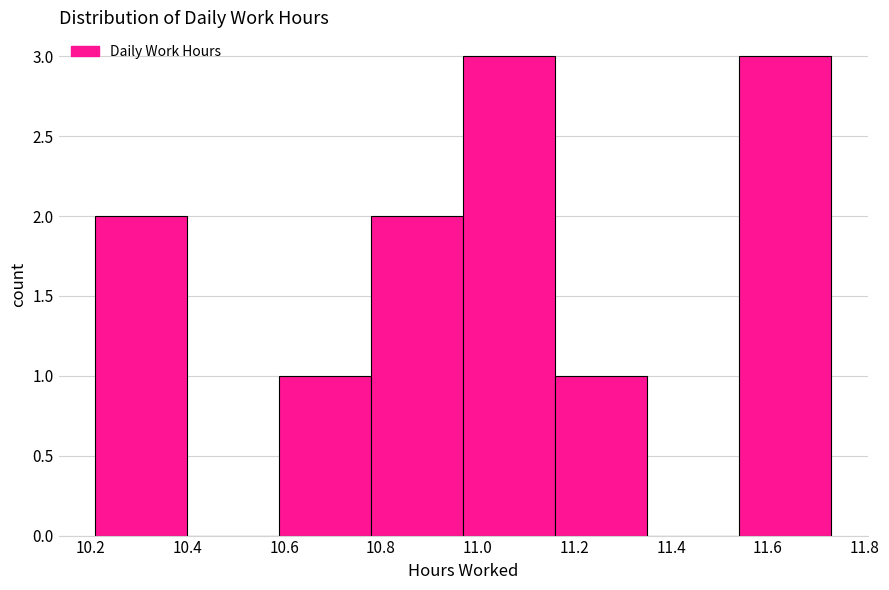

Reading left to right, transcribe this chart: for each bar, give the range it covers on the x-axis and its height. Neither the bar edges nor the heights are printed on the chart, so give them approximately, as read against the axes.

10.21 to 10.40: 2
10.40 to 10.59: 0
10.59 to 10.78: 1
10.78 to 10.97: 2
10.97 to 11.16: 3
11.16 to 11.35: 1
11.35 to 11.54: 0
11.54 to 11.73: 3